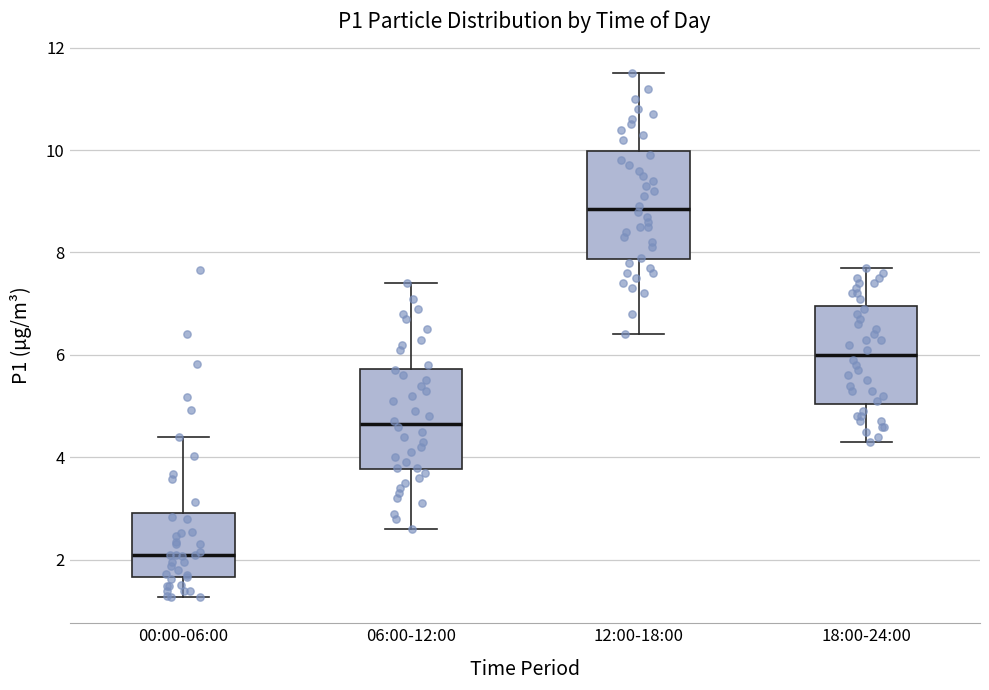

Which box has the highest median line?

12:00-18:00